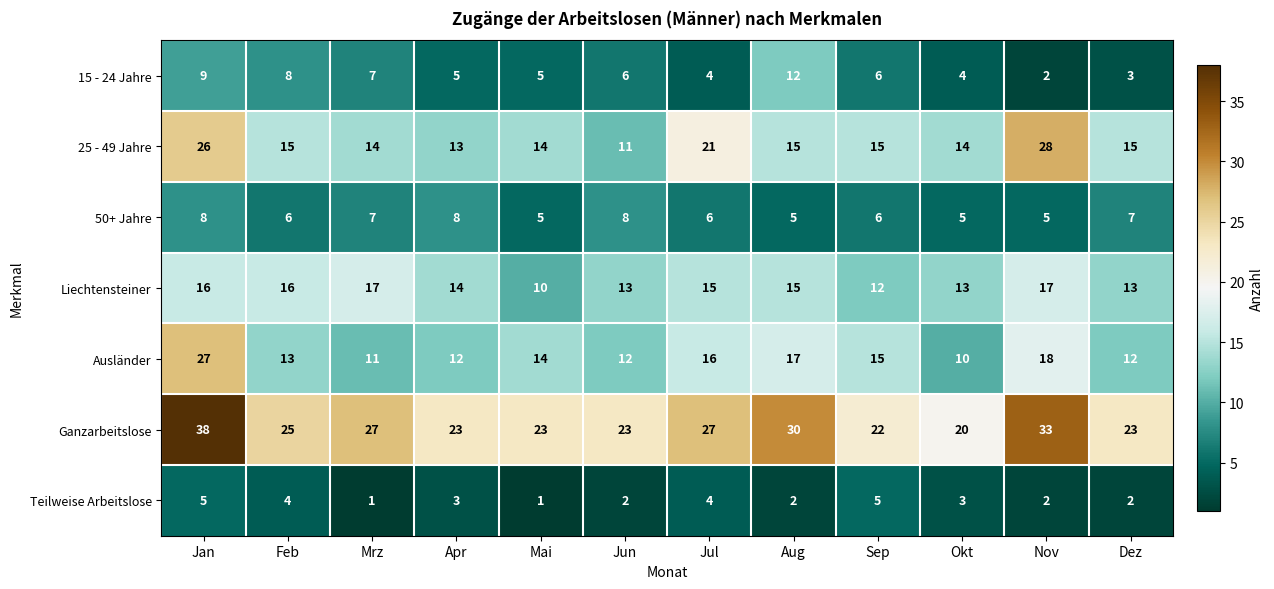

Where does the 25 - 49 Jahre series first go above 15?

Jan